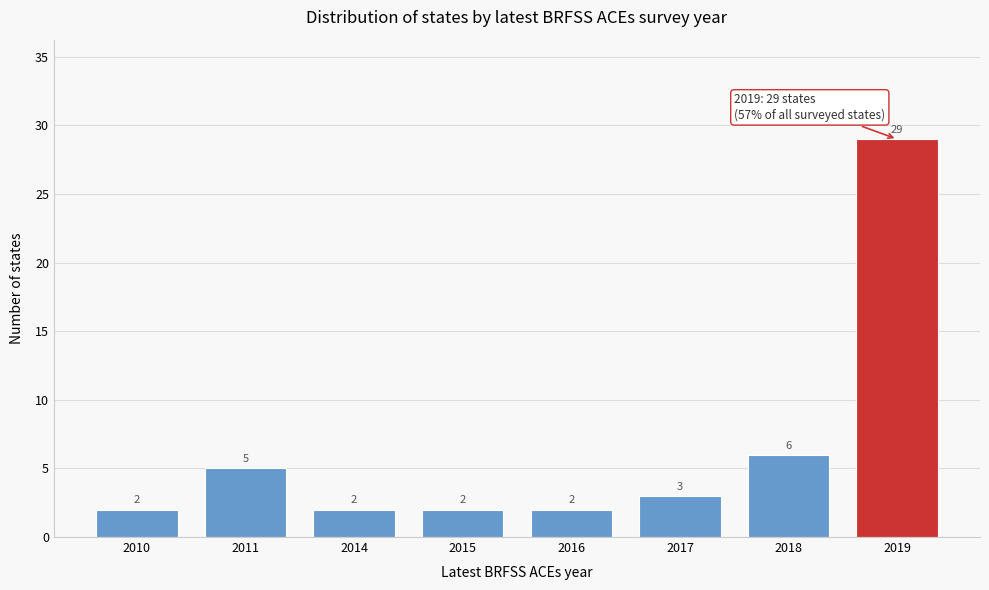

Reading left to right, extract all data points from this chart.

2	5	2	2	2	3	6	29